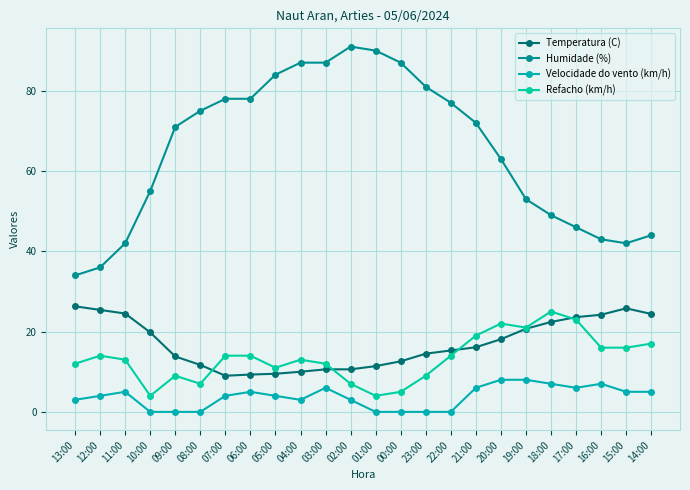

Read the Humidade (%) value at 02:00.

91.0